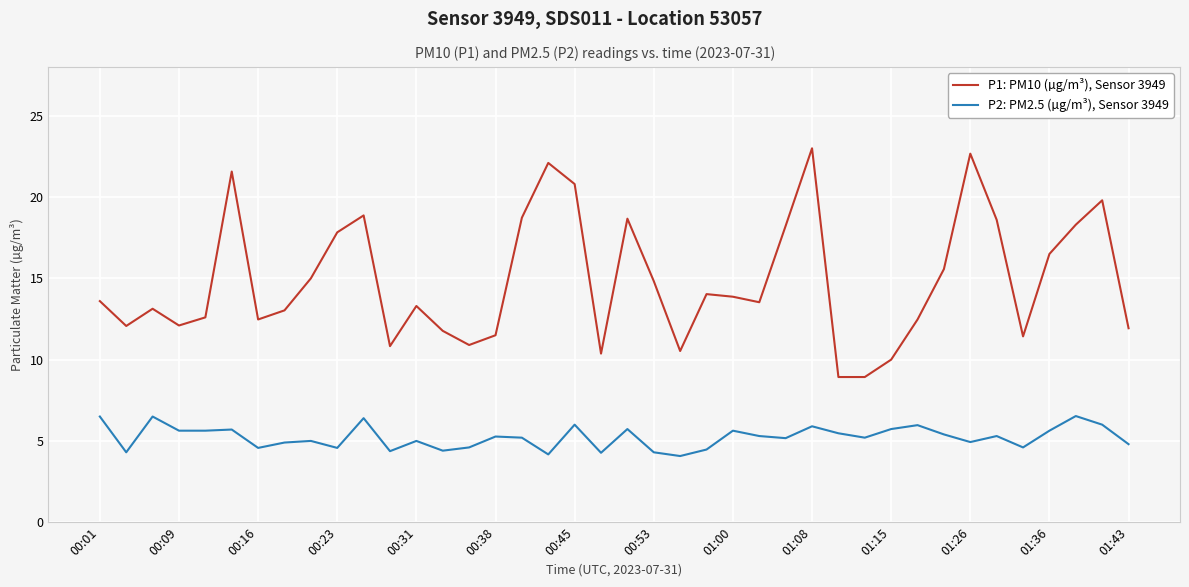

List the series in order of their peak value, lowest first.

P2: PM2.5 (µg/m³), Sensor 3949, P1: PM10 (µg/m³), Sensor 3949